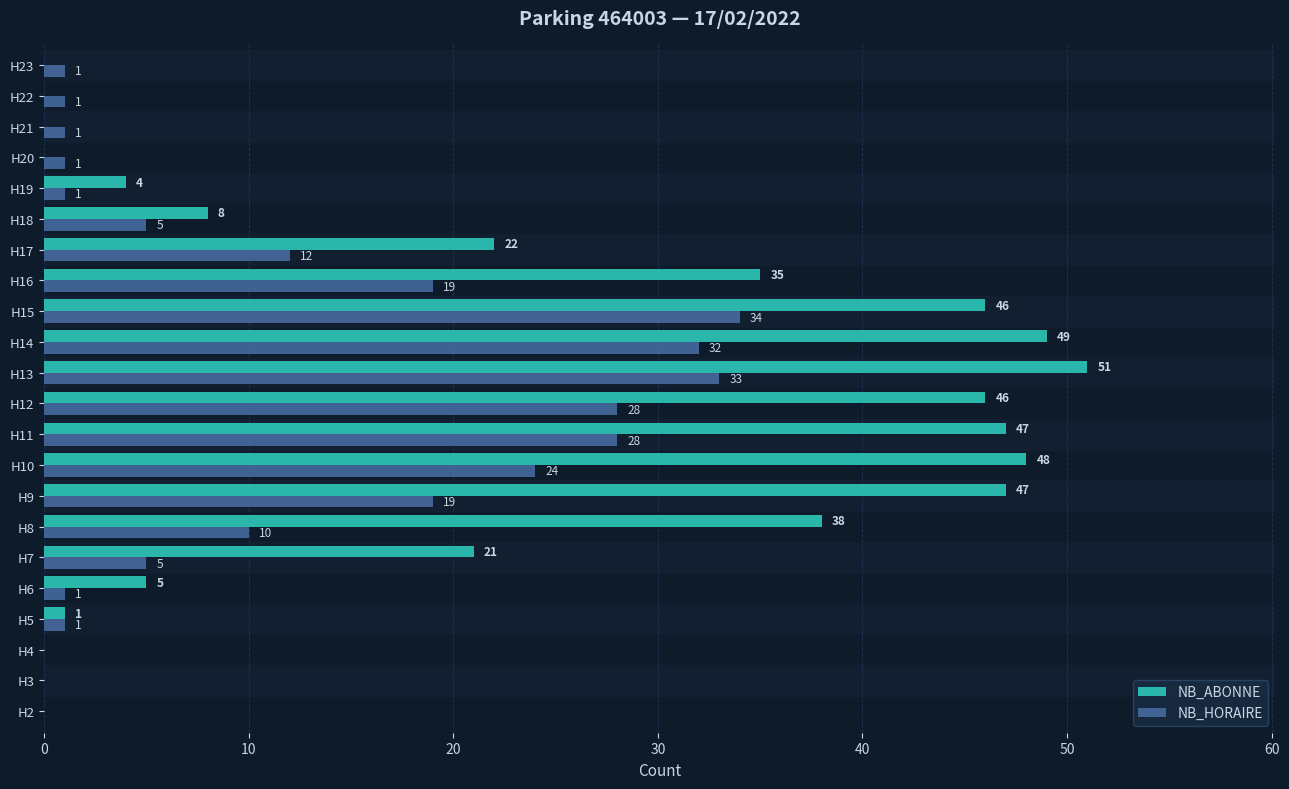

What is the sum of all NB_ABONNE values?

468